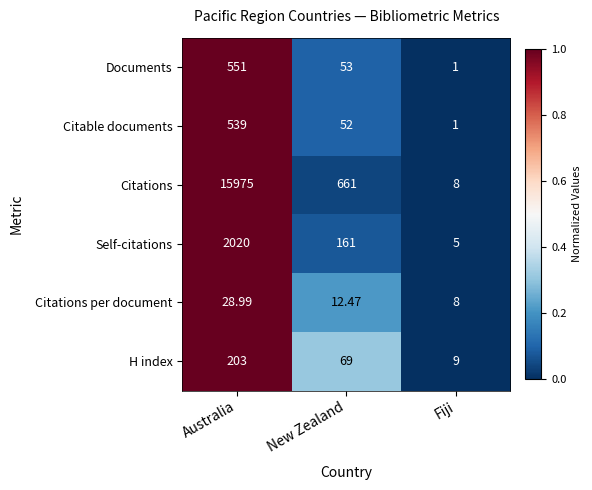

List the labels in order of Citations per document value, smallest first.

Fiji, New Zealand, Australia